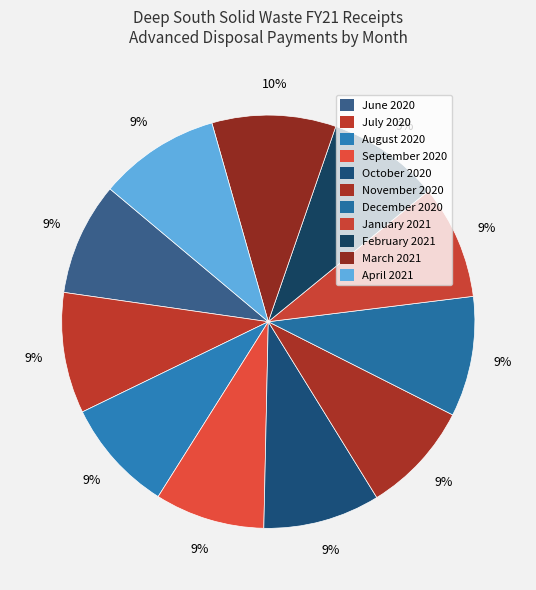

Is it true that June 2020 is 2% of the pie?

False